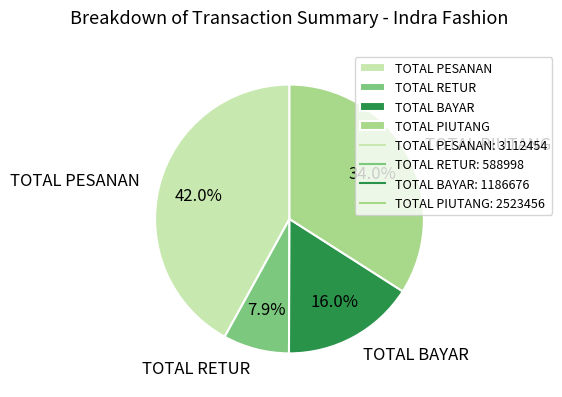

To the nearest percent, what percentage of the pie is TOTAL PESANAN?

42%